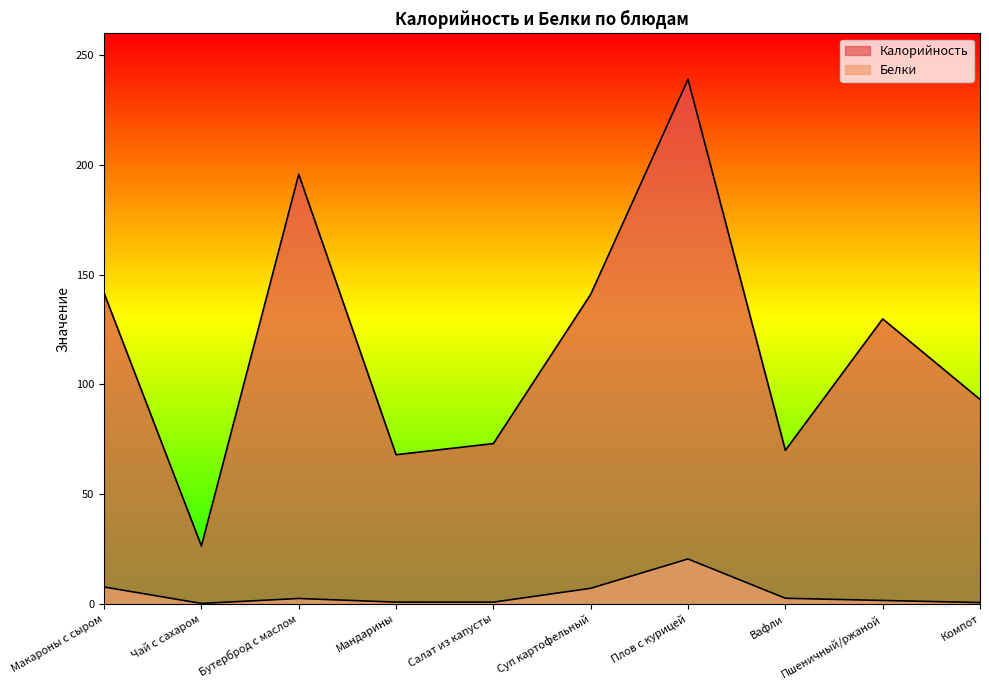

In Калорийность, how many points are lower than both neighbors (excluding endpoints)?

3